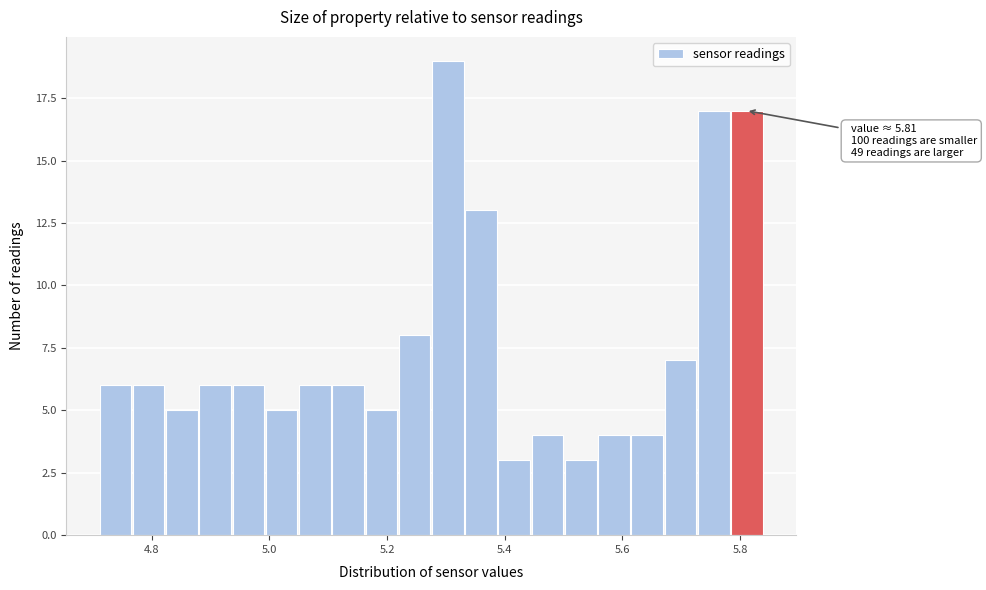

Around what value on the x-axis is the tallest bar? Give the approximate position of its centre, as read against the axis.

5.30